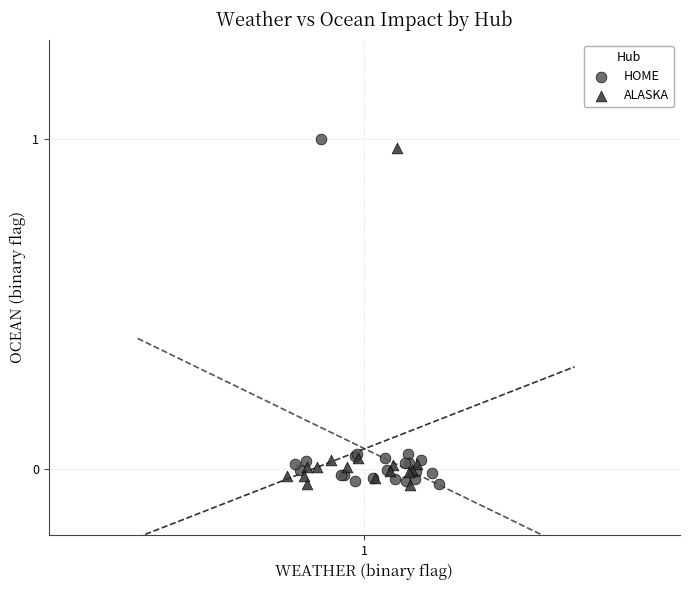

Which series has the widest spread of Y values?

HOME